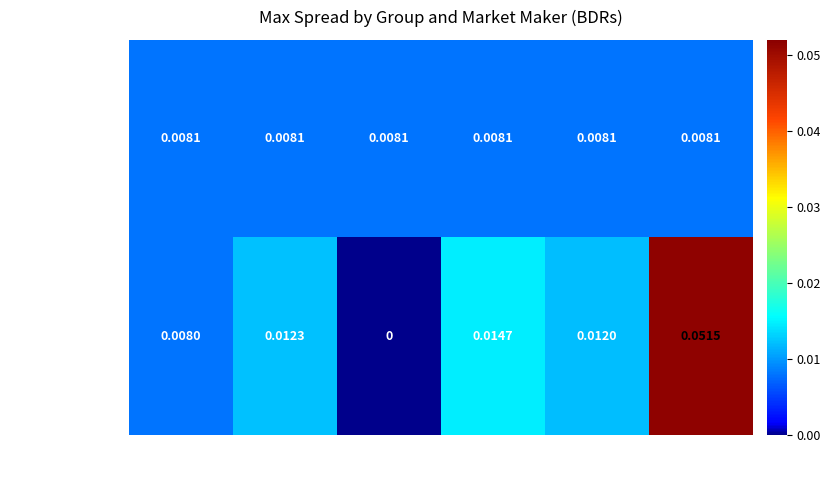

Where is Grupo 3 / Group 3 nearest to the value 0?

Jump